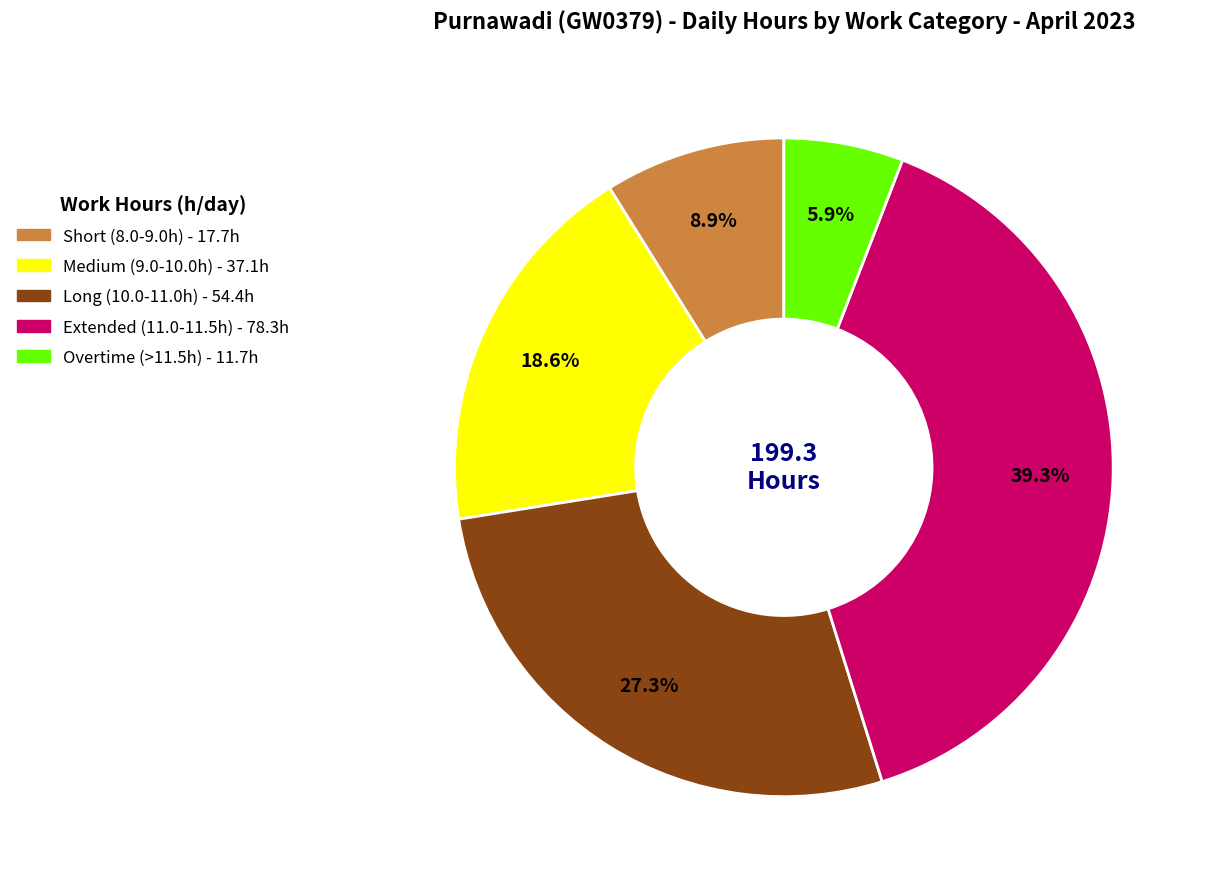

Is there any slice that represents more than half of the pie?

No